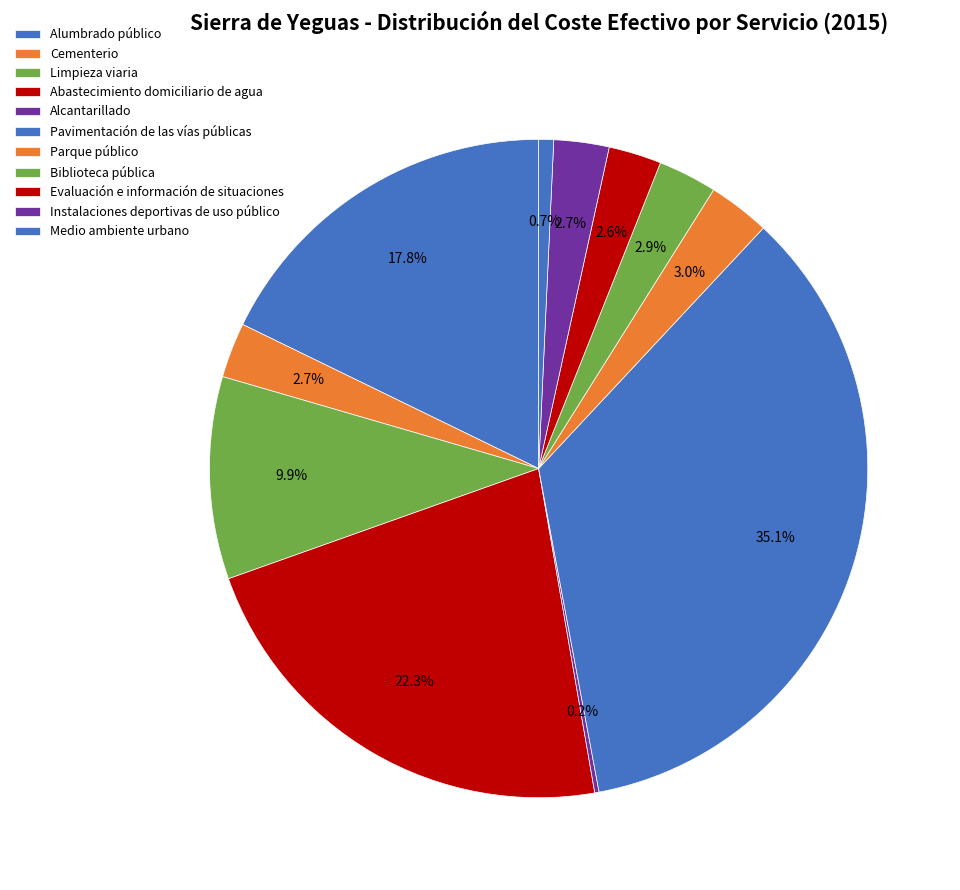

Combined, what portion of the pie is Biblioteca pública and Limpieza viaria?

12.8%